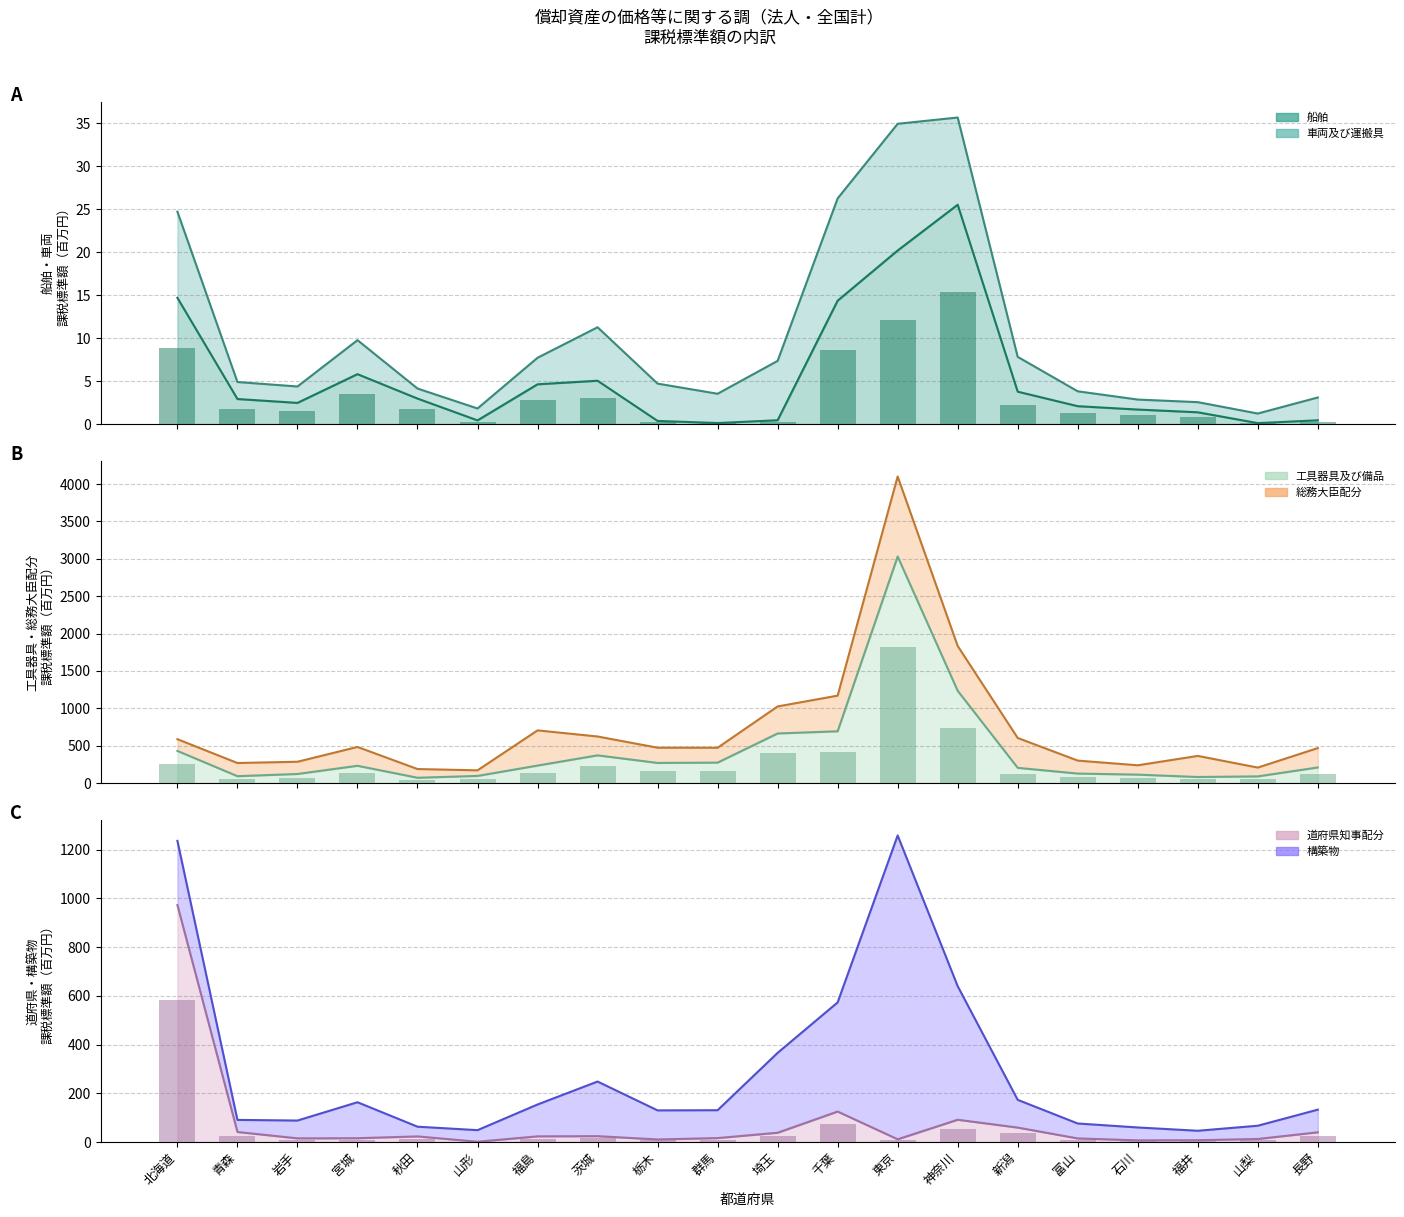

How many series are shown in this chart?

6